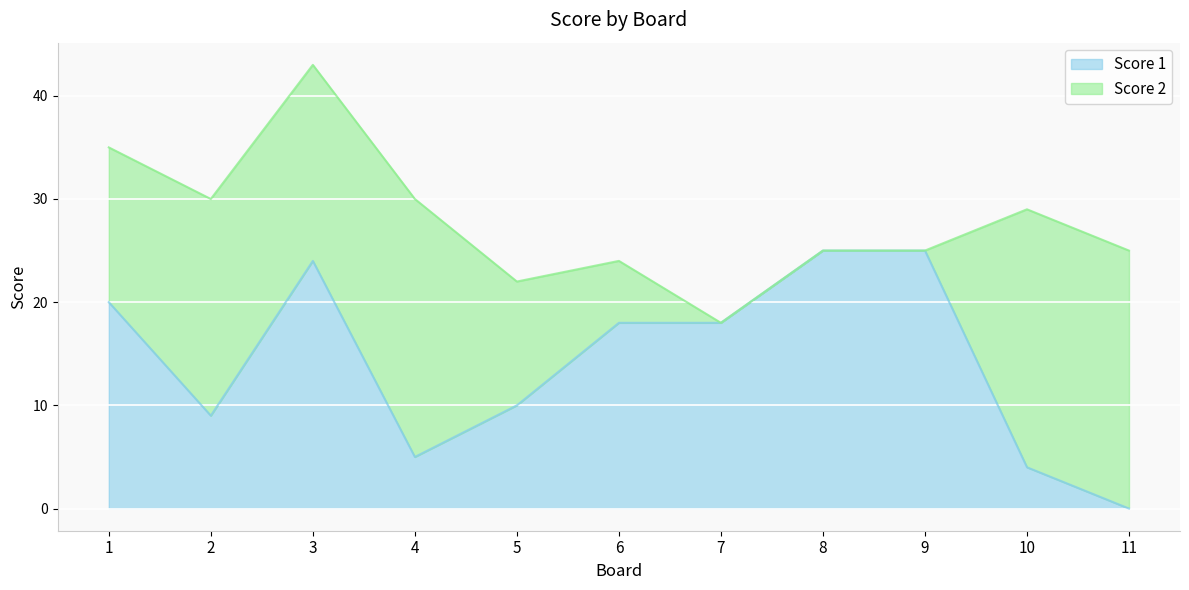

How many values are above zero?

10